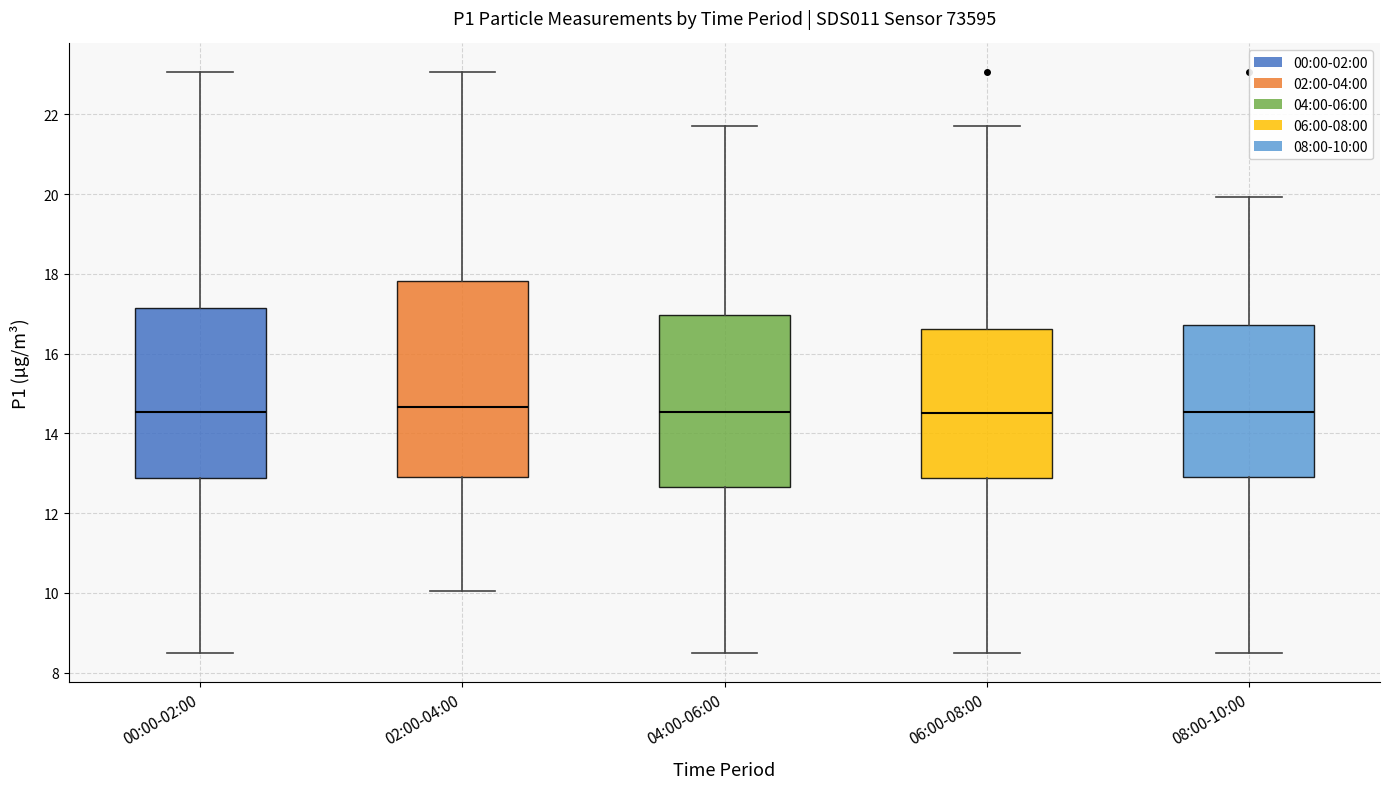

Reading left to right, transcribe this box plot: for each box, give where its median line is, the range the box spans, and where its two whiskers end, as read against the y-axis. The values are not printed on the chart, so give them approximately, as read against the axis.

00:00-02:00: median 14.6, box 12.8 to 17.2, whiskers 8.6 to 23.0
02:00-04:00: median 14.6, box 13.0 to 17.8, whiskers 10.0 to 23.0
04:00-06:00: median 14.6, box 12.6 to 17.0, whiskers 8.6 to 21.8
06:00-08:00: median 14.6, box 12.8 to 16.6, whiskers 8.6 to 21.8
08:00-10:00: median 14.6, box 13.0 to 16.8, whiskers 8.6 to 20.0